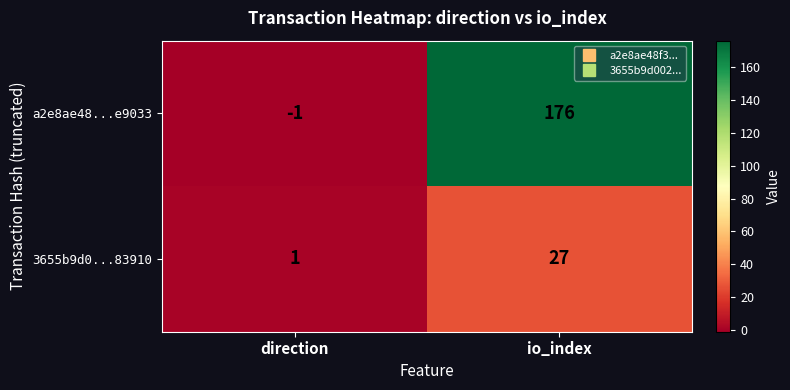

Rank the series at direction from lowest to highest value.

a2e8ae48...e9033, 3655b9d0...83910